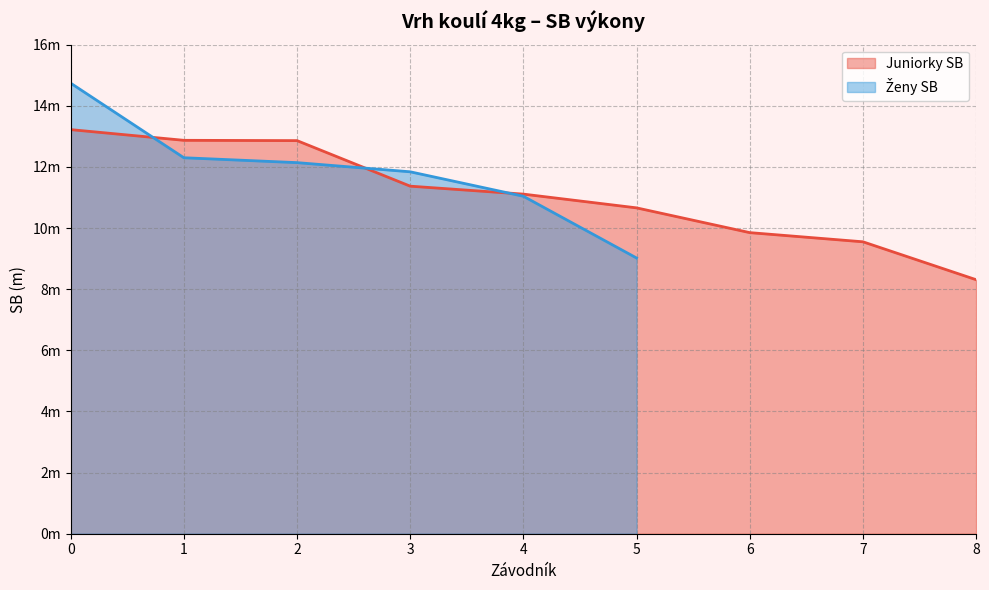

True or false: the data shows 3.2 at 1.

False